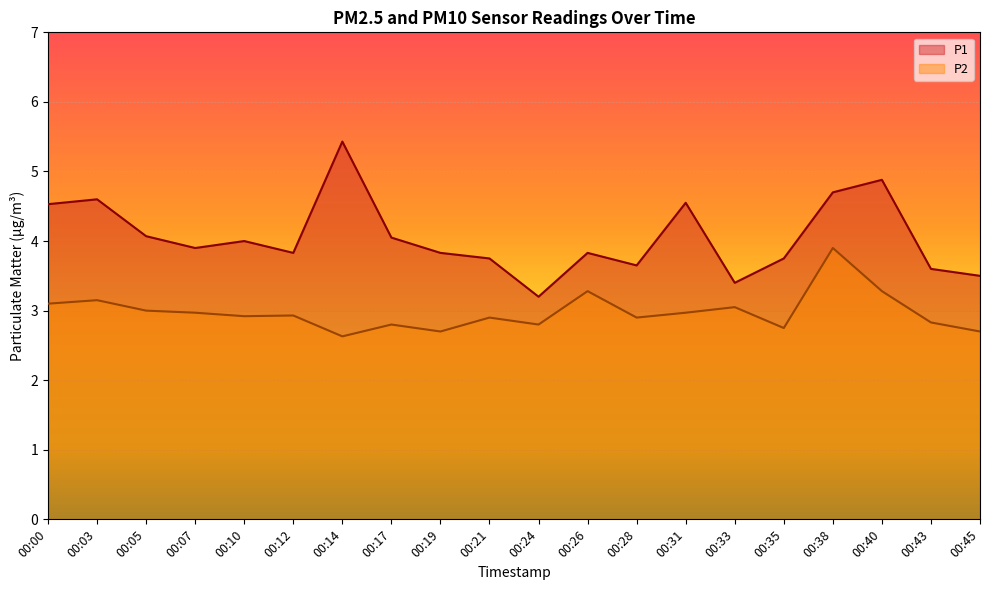

The P1 series shows 4.9 at 00:40. True or false?

True